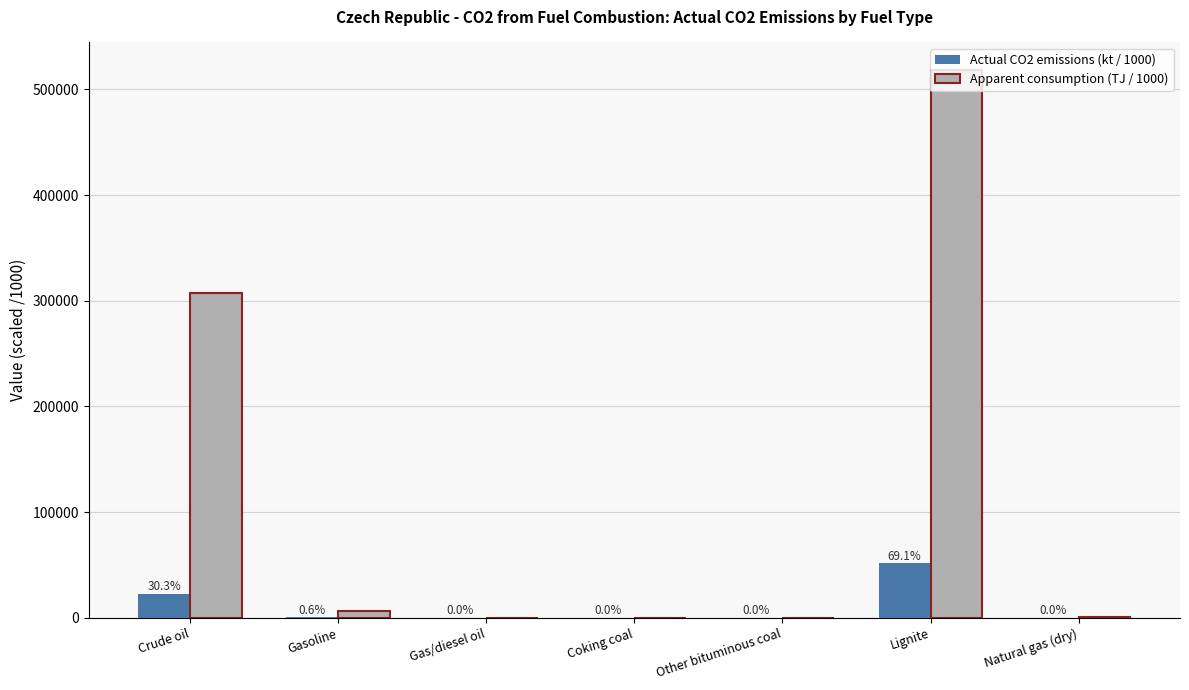

What position from the left is Gasoline?

2